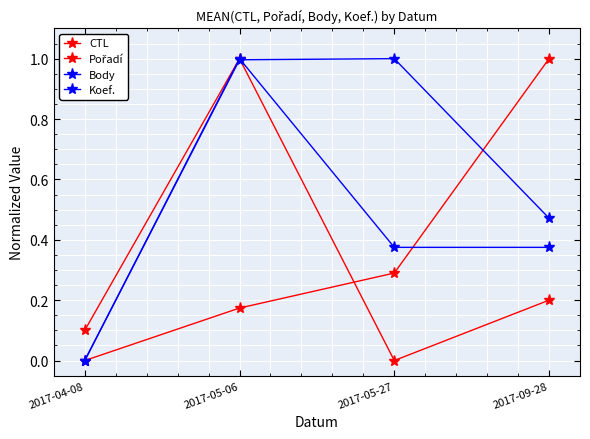

Between 2017-04-08 and 2017-05-27, which series saw the biggest shift?

Body